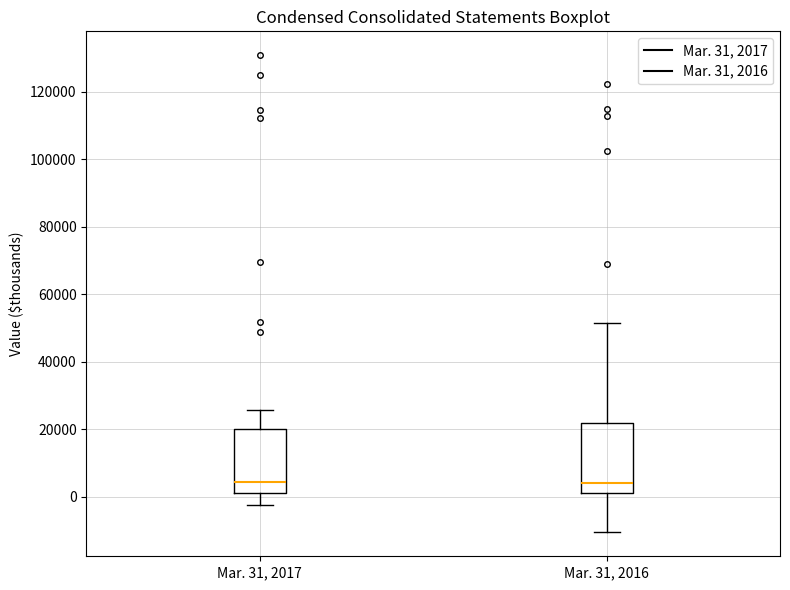

Reading left to right, read every box against the y-axis: the position of its median line, the range the box covers, and the ends of its whiskers. The values are not printed on the chart, so give them approximately, as read against the axis.

Mar. 31, 2017: median 4000, box 2000 to 20000, whiskers -2000 to 26000
Mar. 31, 2016: median 4000, box 2000 to 22000, whiskers -10000 to 52000